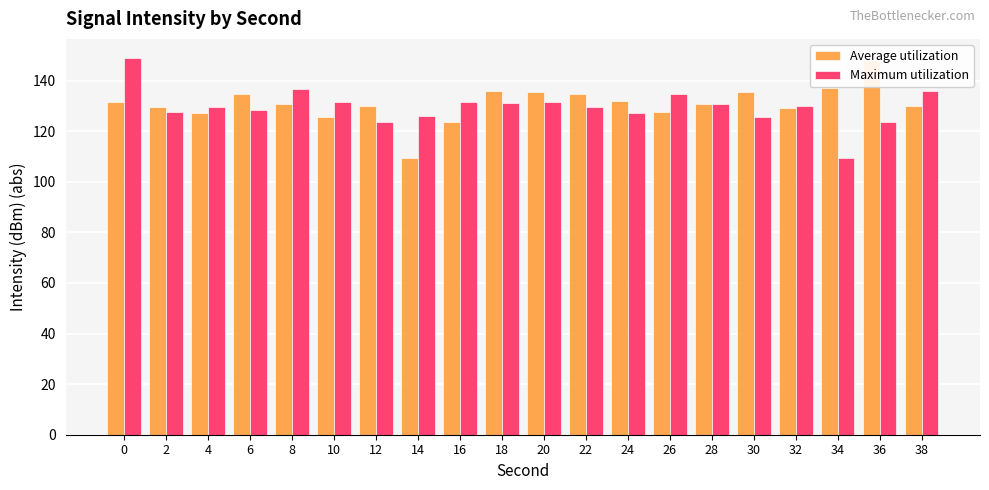

Reading left to right, what are all the values shown in this chart?

Average utilization: 0=131.5	2=129.4	4=127.3	6=134.6	8=130.8	10=125.7	12=129.8	14=109.2	16=123.6	18=135.7	20=135.7	22=134.6	24=132.0	26=127.4	28=130.6	30=135.6	32=129.3	34=137.1	36=148.2	38=130.1
Maximum utilization: 0=149.0	2=127.6	4=129.4	6=128.5	8=136.7	10=131.4	12=123.7	14=126.2	16=131.7	18=131.0	20=131.5	22=129.4	24=127.3	26=134.6	28=130.8	30=125.7	32=129.8	34=109.2	36=123.6	38=135.7